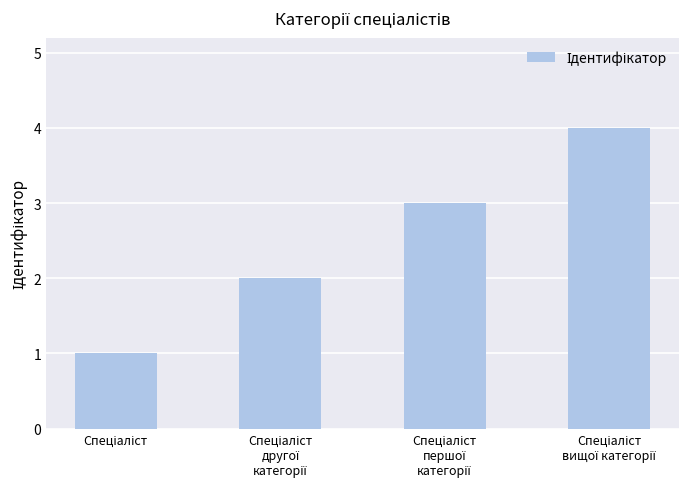

What is the greatest value displayed?

4